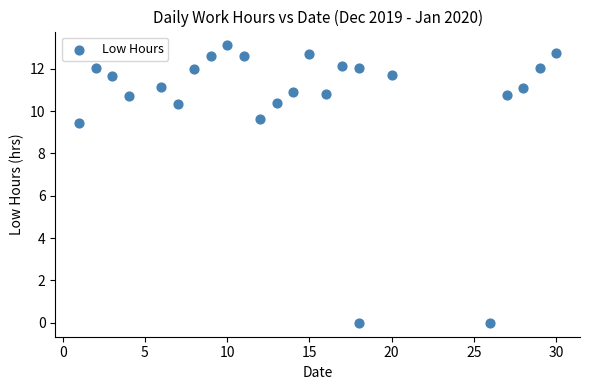

What Y value in the scatter plot is closest to 6?

9.5